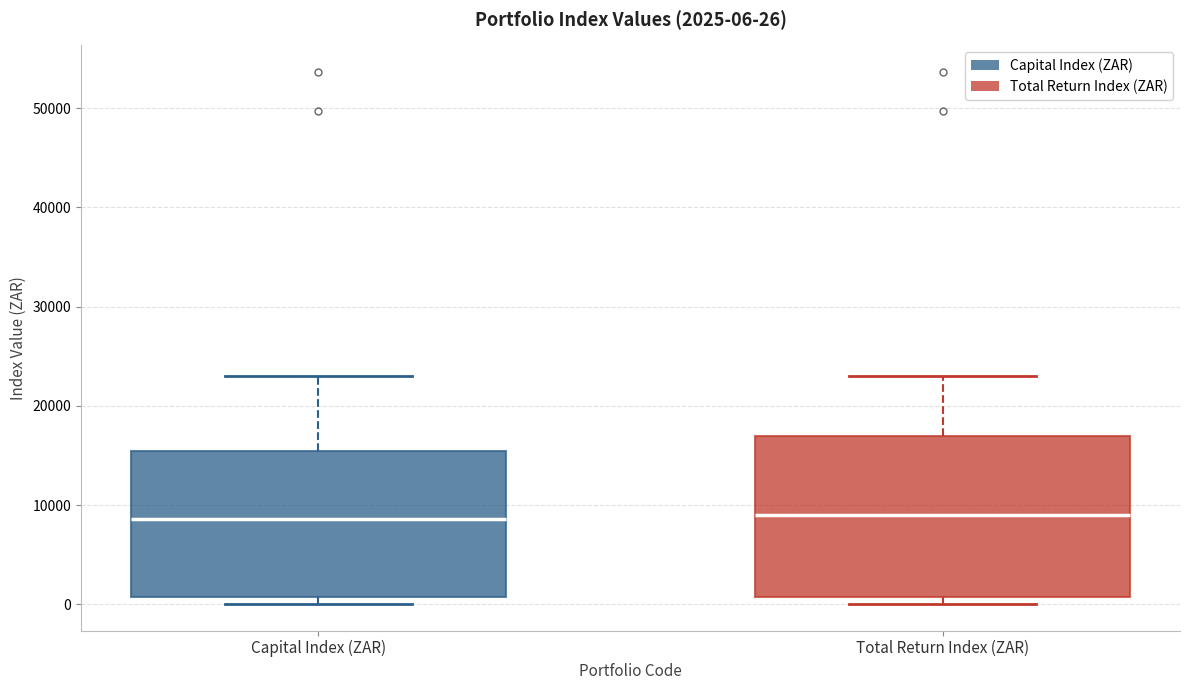

Which box is the tallest, from its lower edge to its upper edge?

Total Return Index (ZAR)